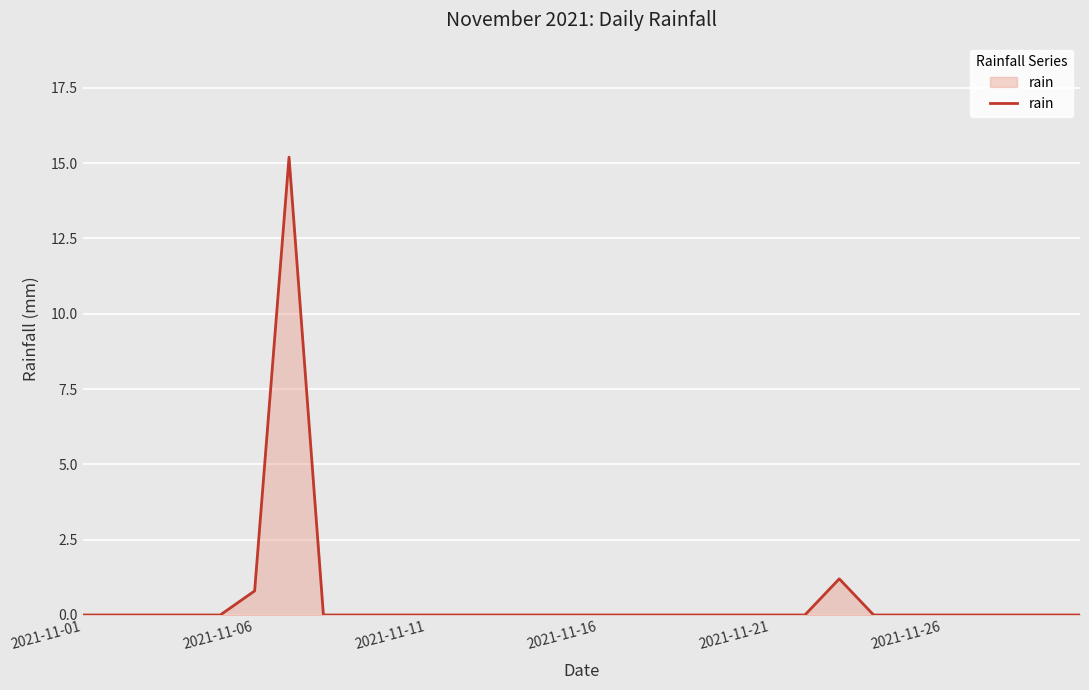

What is the greatest value displayed?

15.2